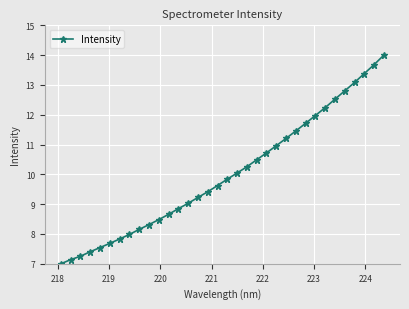

What is the sum of all values?

340.0